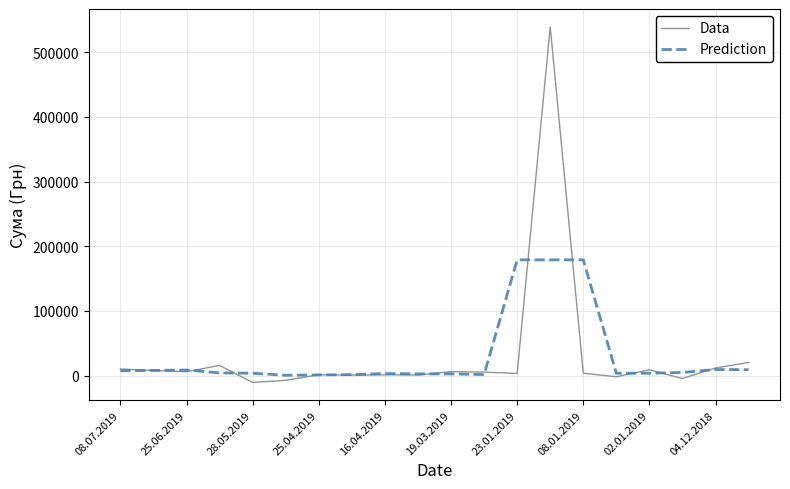

What is the maximum value for Data?

539275.0